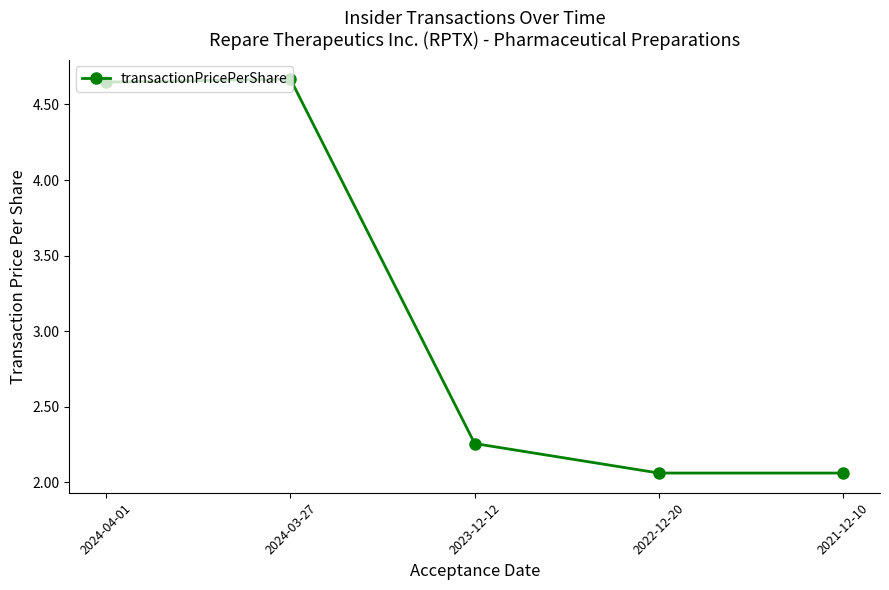

How many distinct data groups are displayed?

1